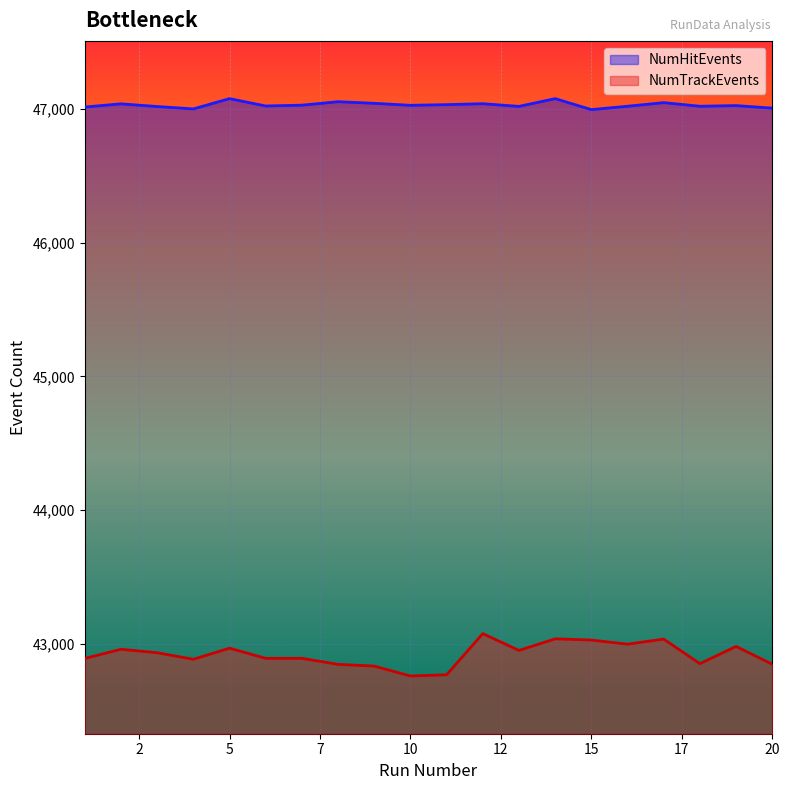

Which series has the largest total across all categories?

NumHitEvents